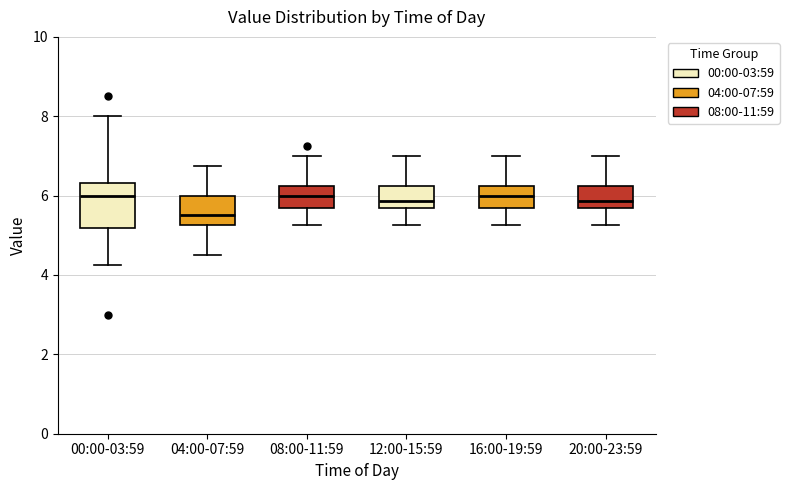

Comparing the boxes themselves (not the whiskers), which one is the tallest?

00:00-03:59